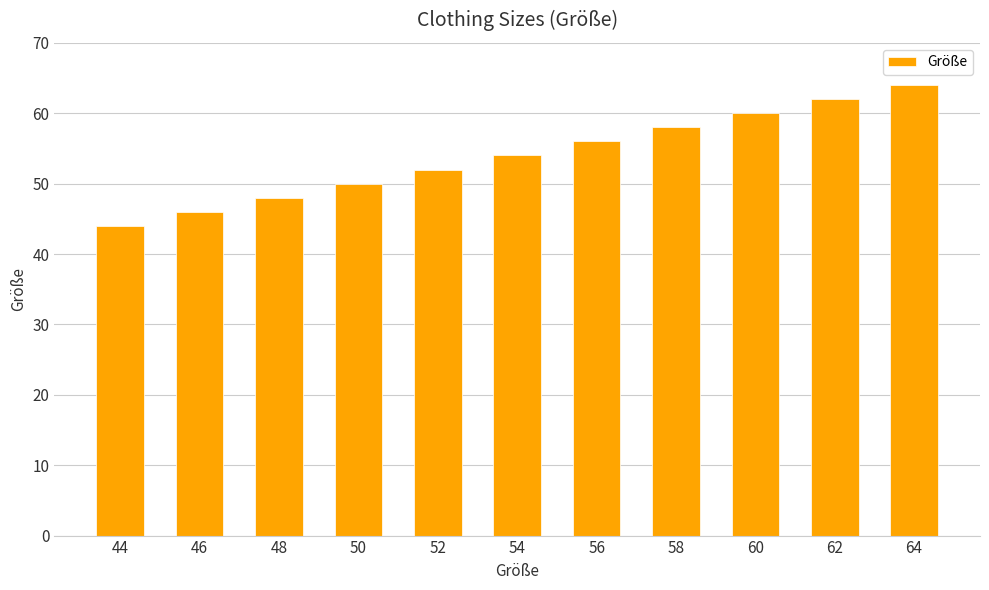

Which label corresponds to the smallest value in the chart?

44